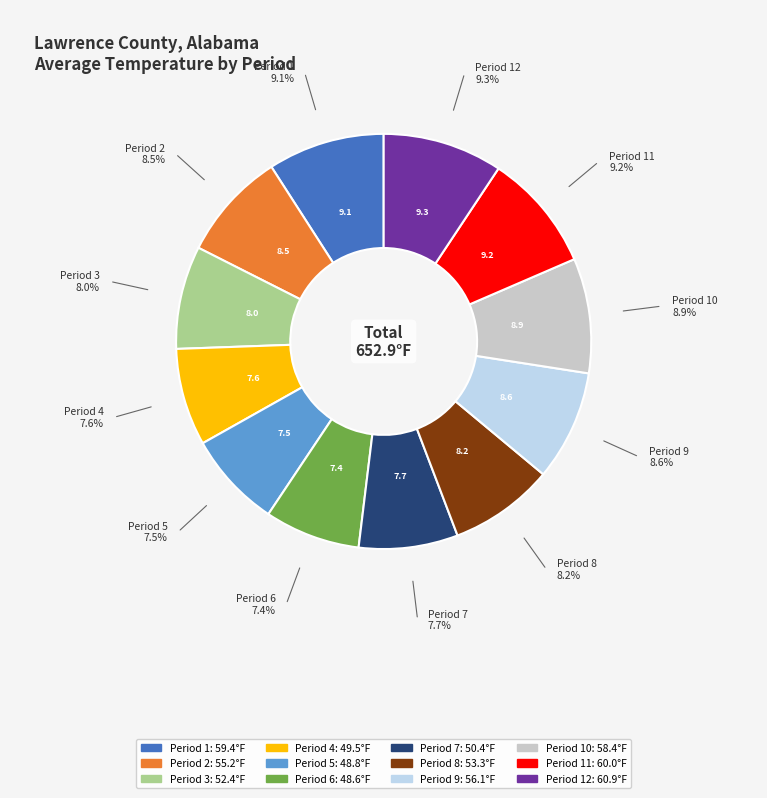

Does any single category account for the majority?

No